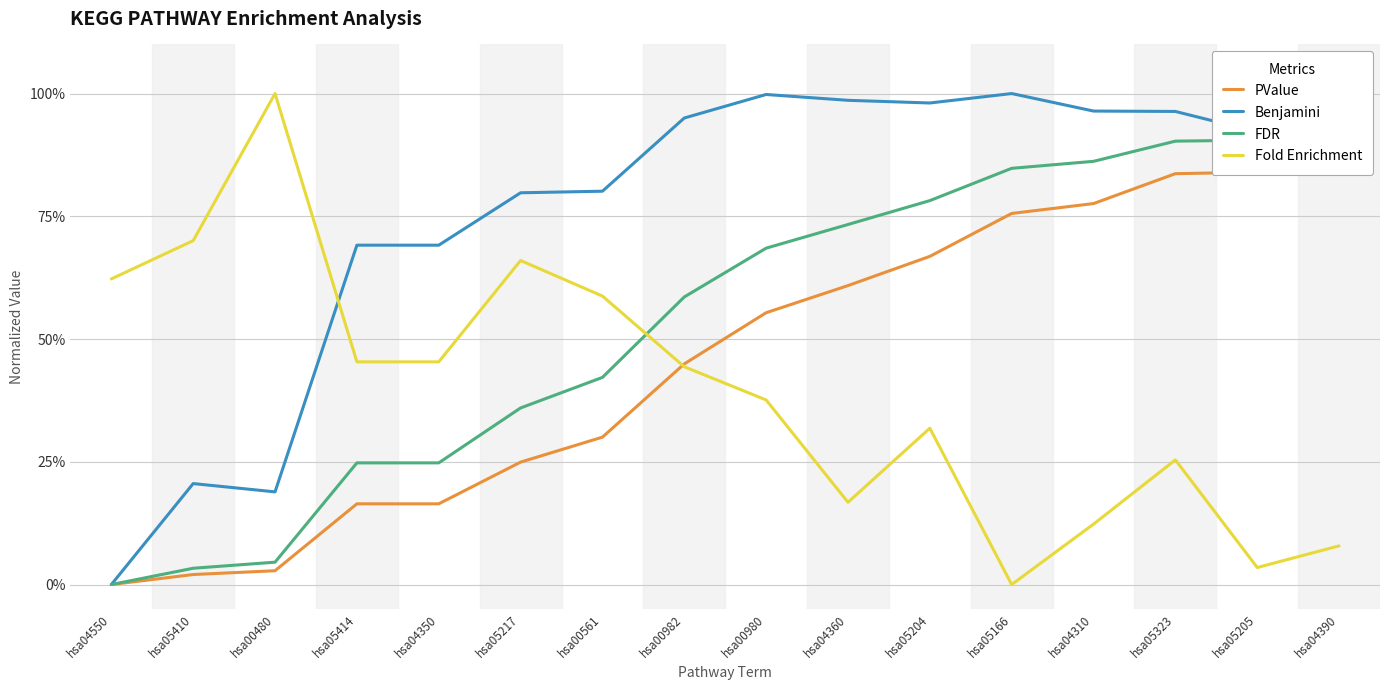

What is the sum of the FDR values at hsa00480 and hsa05217?

0.4